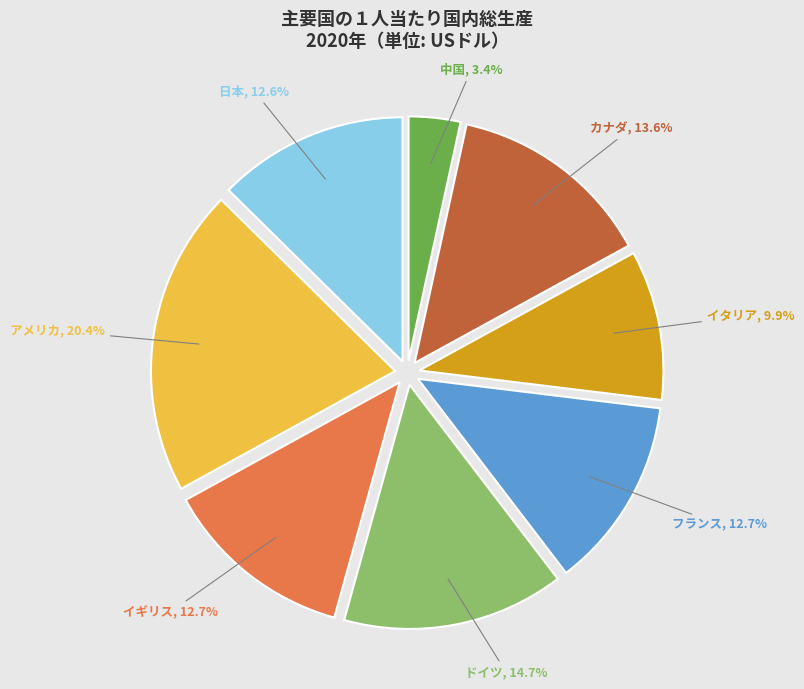

Does any single category account for the majority?

No